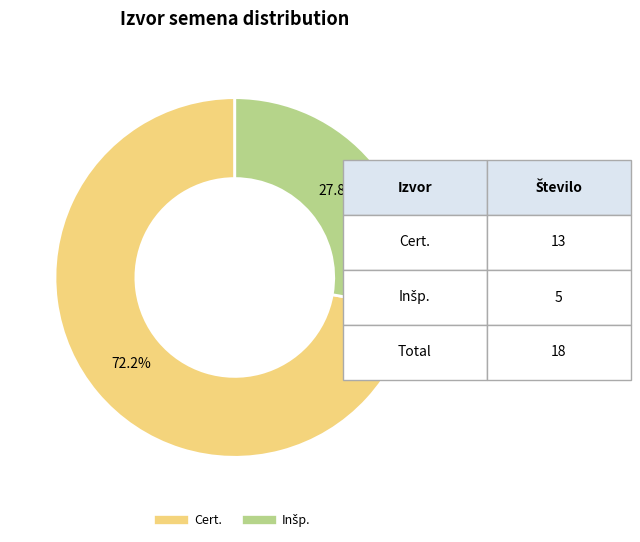

To the nearest percent, what is the average slice percentage?

50%